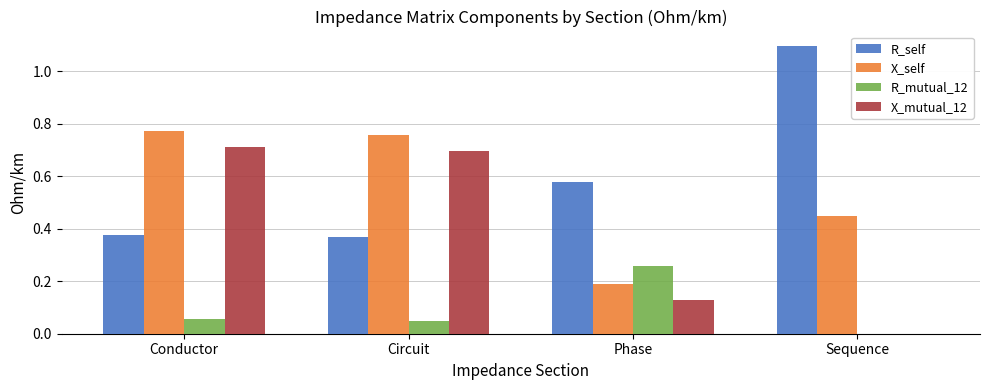

Which category has the highest value in the R_mutual_12 series?

Phase